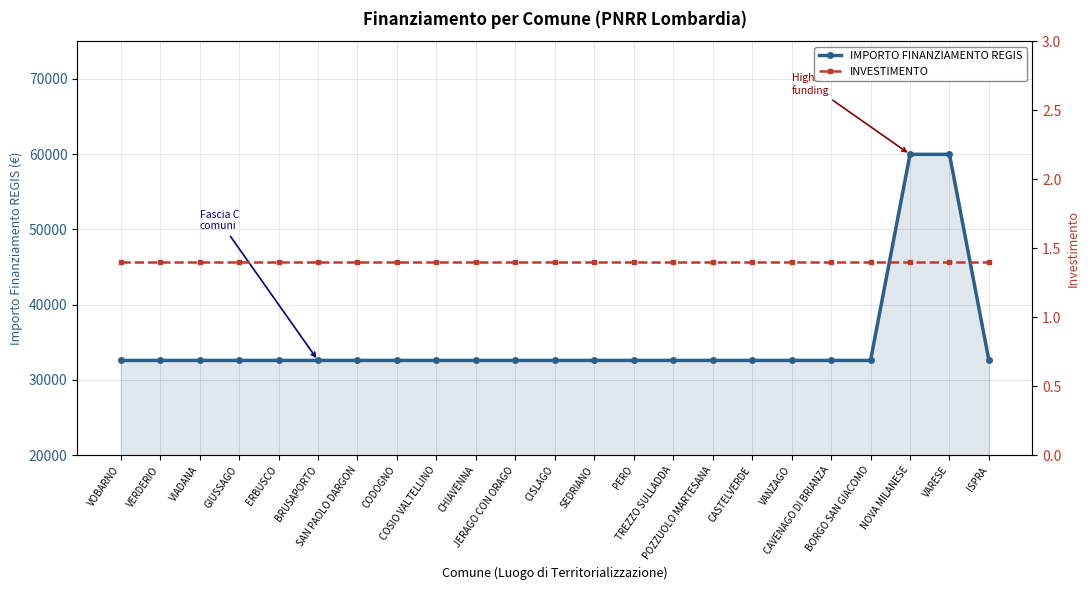

Between CAVENAGO DI BRIANZA and BRUSAPORTO, which is larger?

CAVENAGO DI BRIANZA